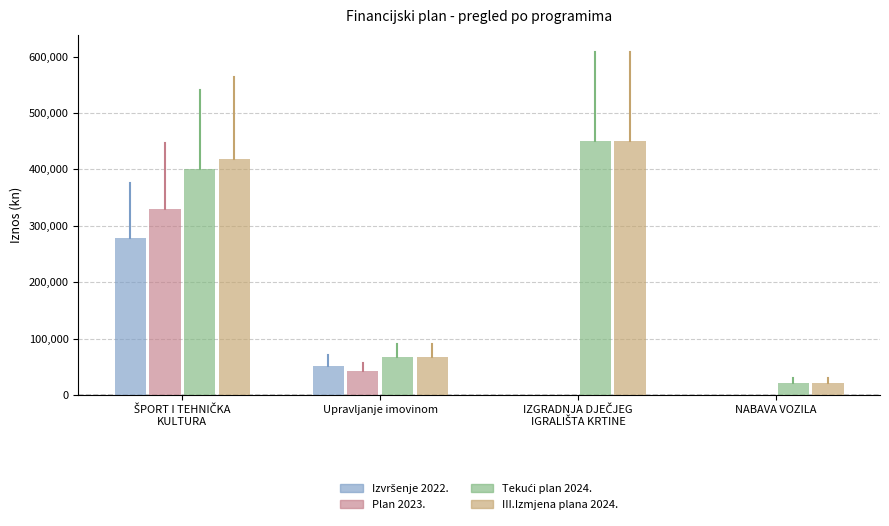

What is the sum of all Plan 2023. values?

372877.0